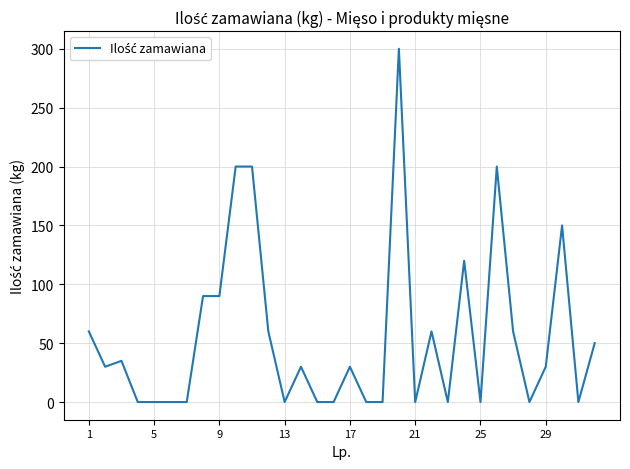

Count the number of categories in the chart.

32